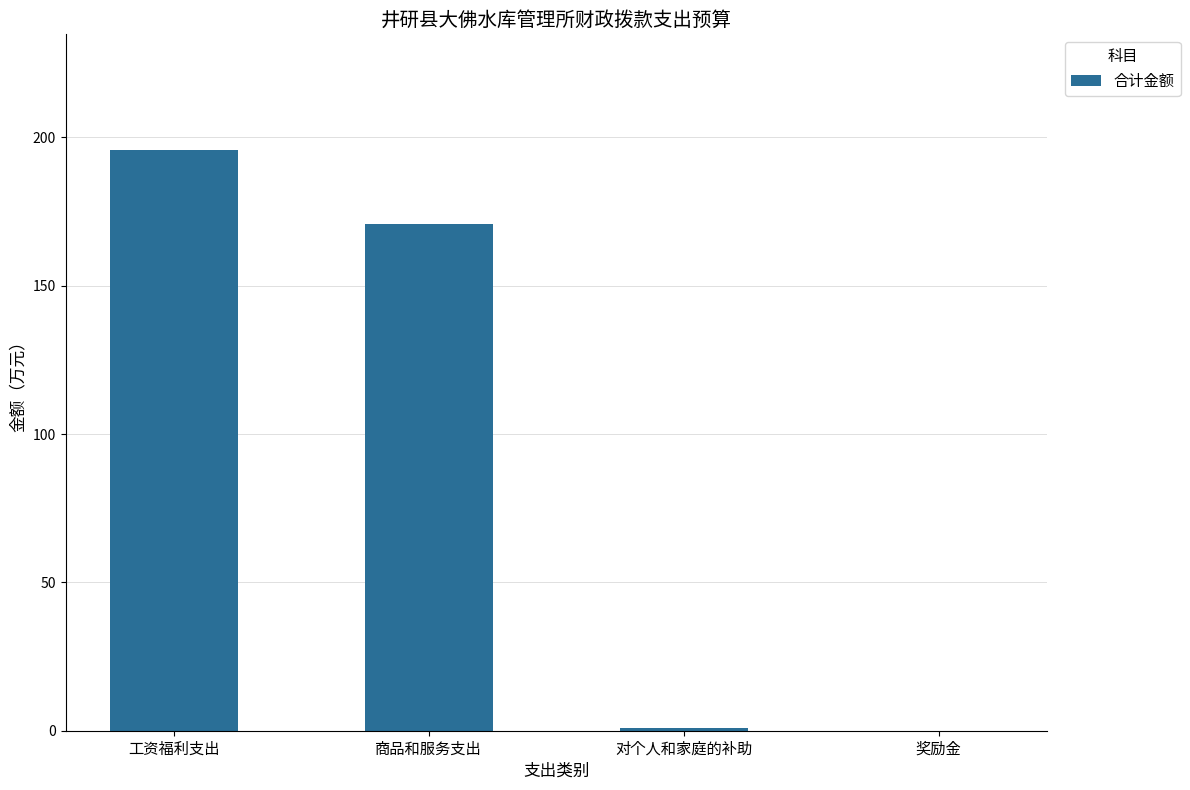

What is the change in value from 商品和服务支出 to 对个人和家庭的补助?

-169.7